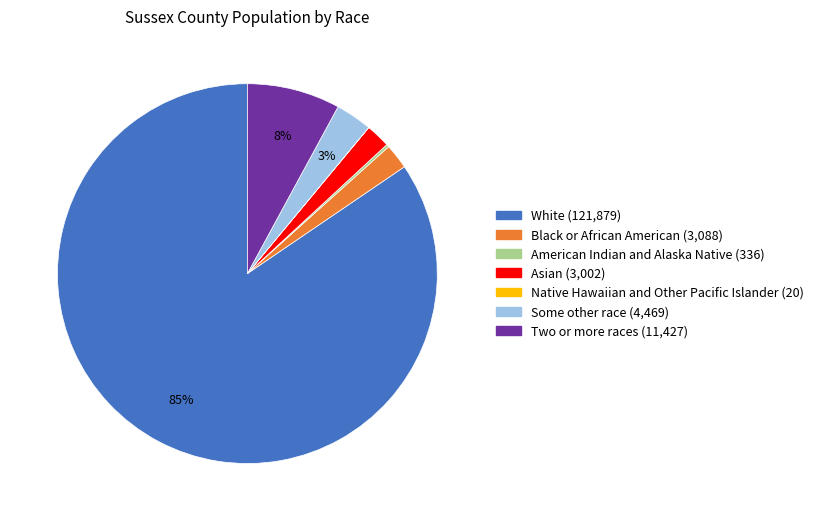

To the nearest percent, what is the average slice percentage?

14%